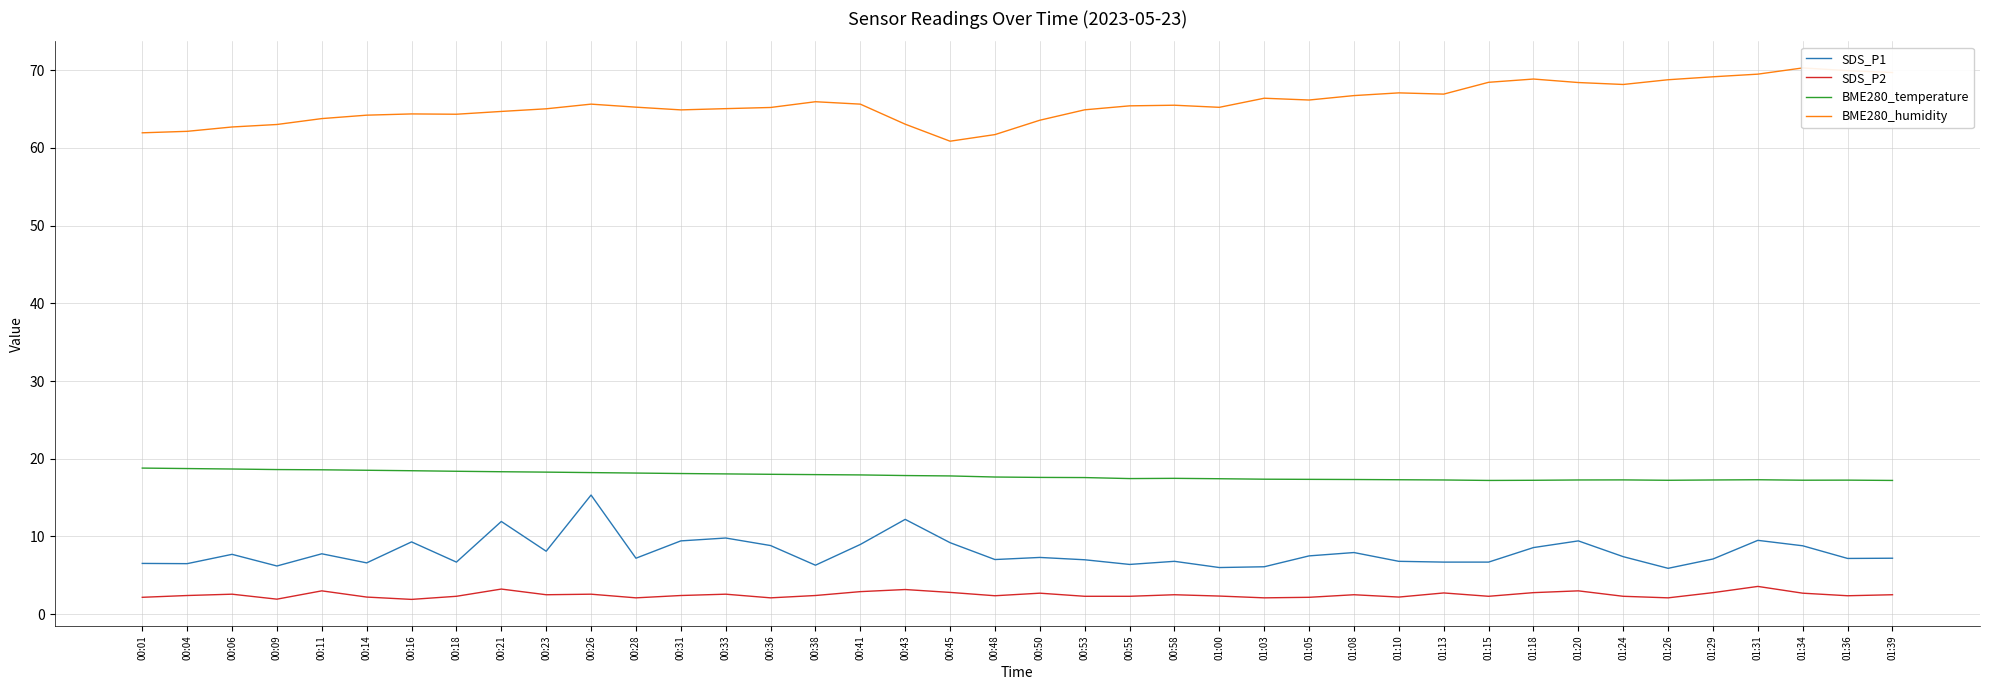

Rank the categories by SDS_P2 value from highest to lowest.

01:31, 00:21, 00:43, 00:11, 01:20, 00:41, 00:45, 01:18, 01:29, 01:13, 00:50, 01:34, 00:06, 00:26, 00:33, 00:23, 00:58, 01:08, 01:39, 00:04, 00:31, 00:38, 00:48, 01:36, 01:00, 00:18, 00:53, 00:55, 01:15, 01:24, 00:14, 01:10, 00:01, 01:05, 00:28, 00:36, 01:03, 01:26, 00:09, 00:16